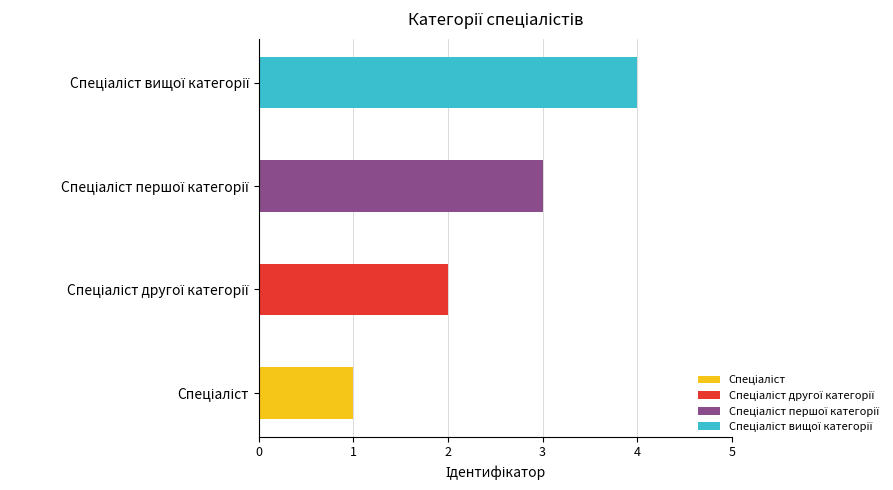

What position from the left is Спеціаліст другої категорії?

2